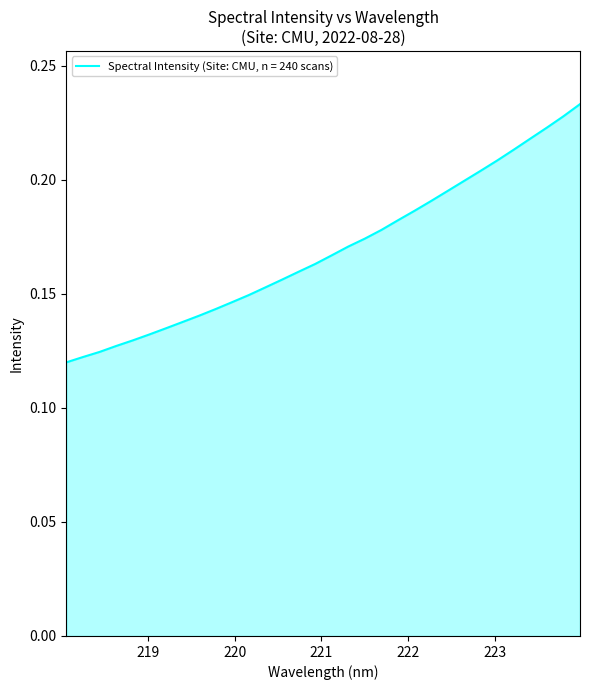

What is the difference between the maximum and minimum values?

0.1